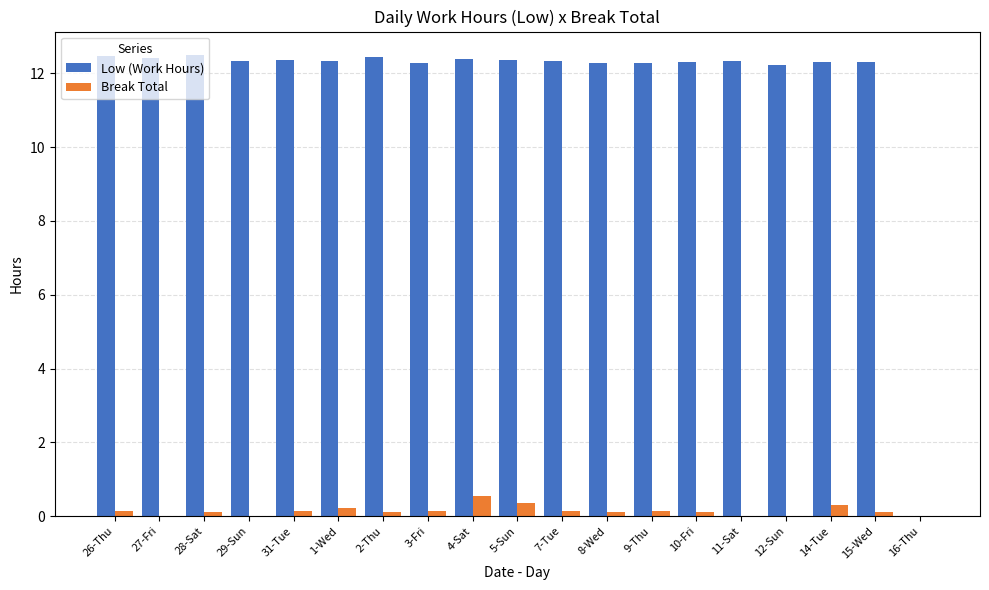

What is the sum of the Low (Work Hours) values at 7-Tue and 10-Fri?

24.6